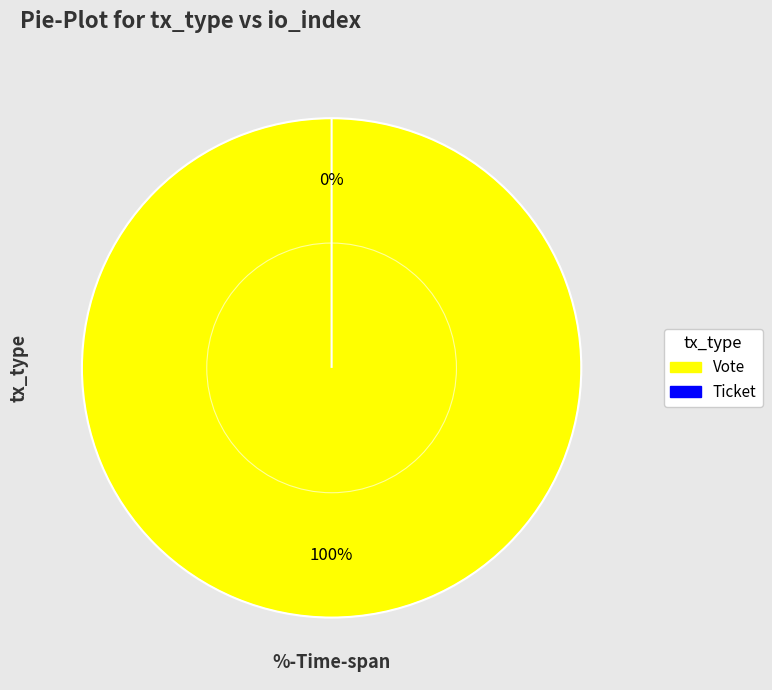

What percentage is the Vote slice, to the nearest percent?

100%